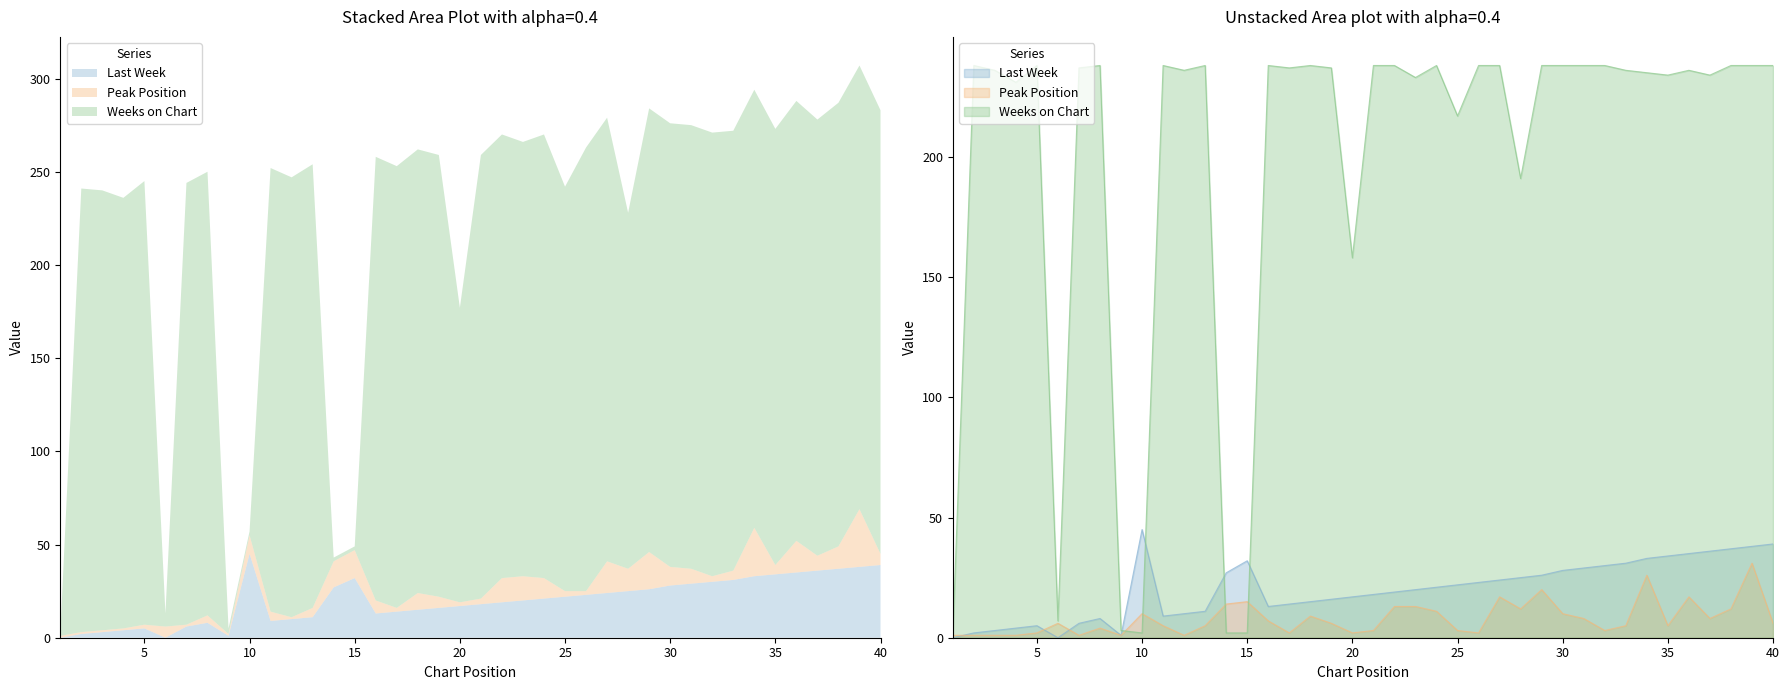

What is the highest value of the Weeks on Chart series?

238